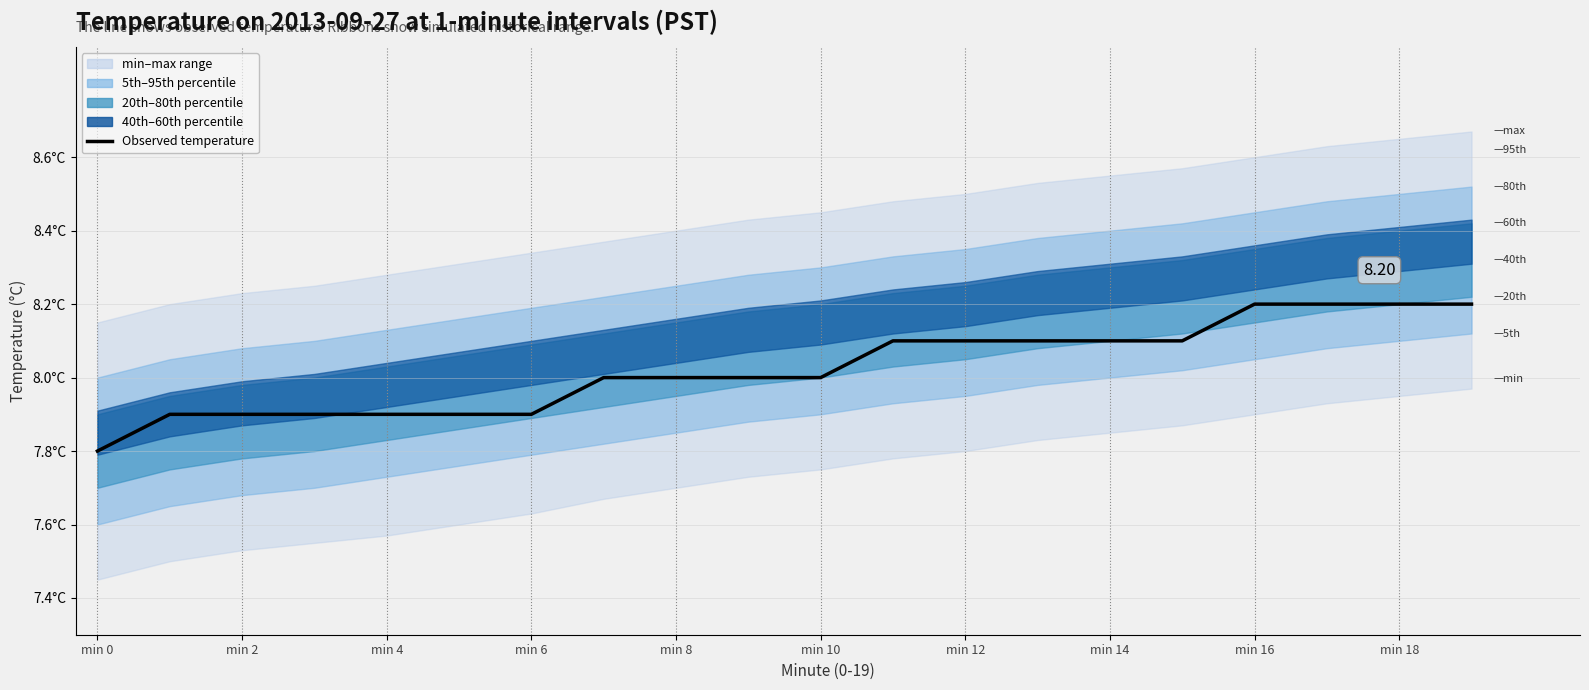

What is the change in value from min 2 to 10?

+0.1